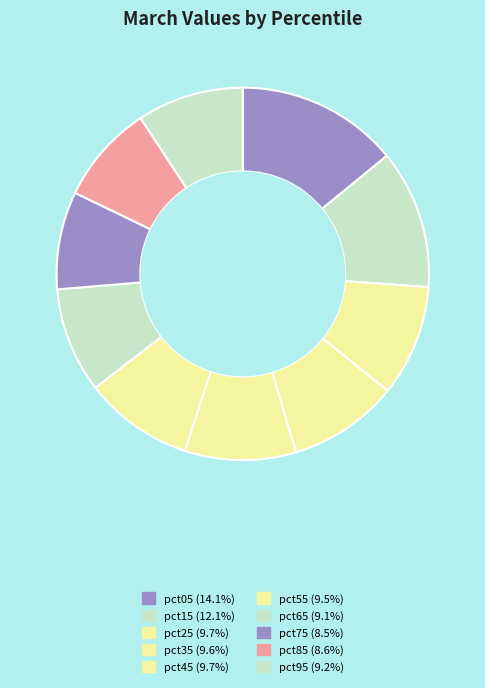

Is pct95 the majority of the pie?

No